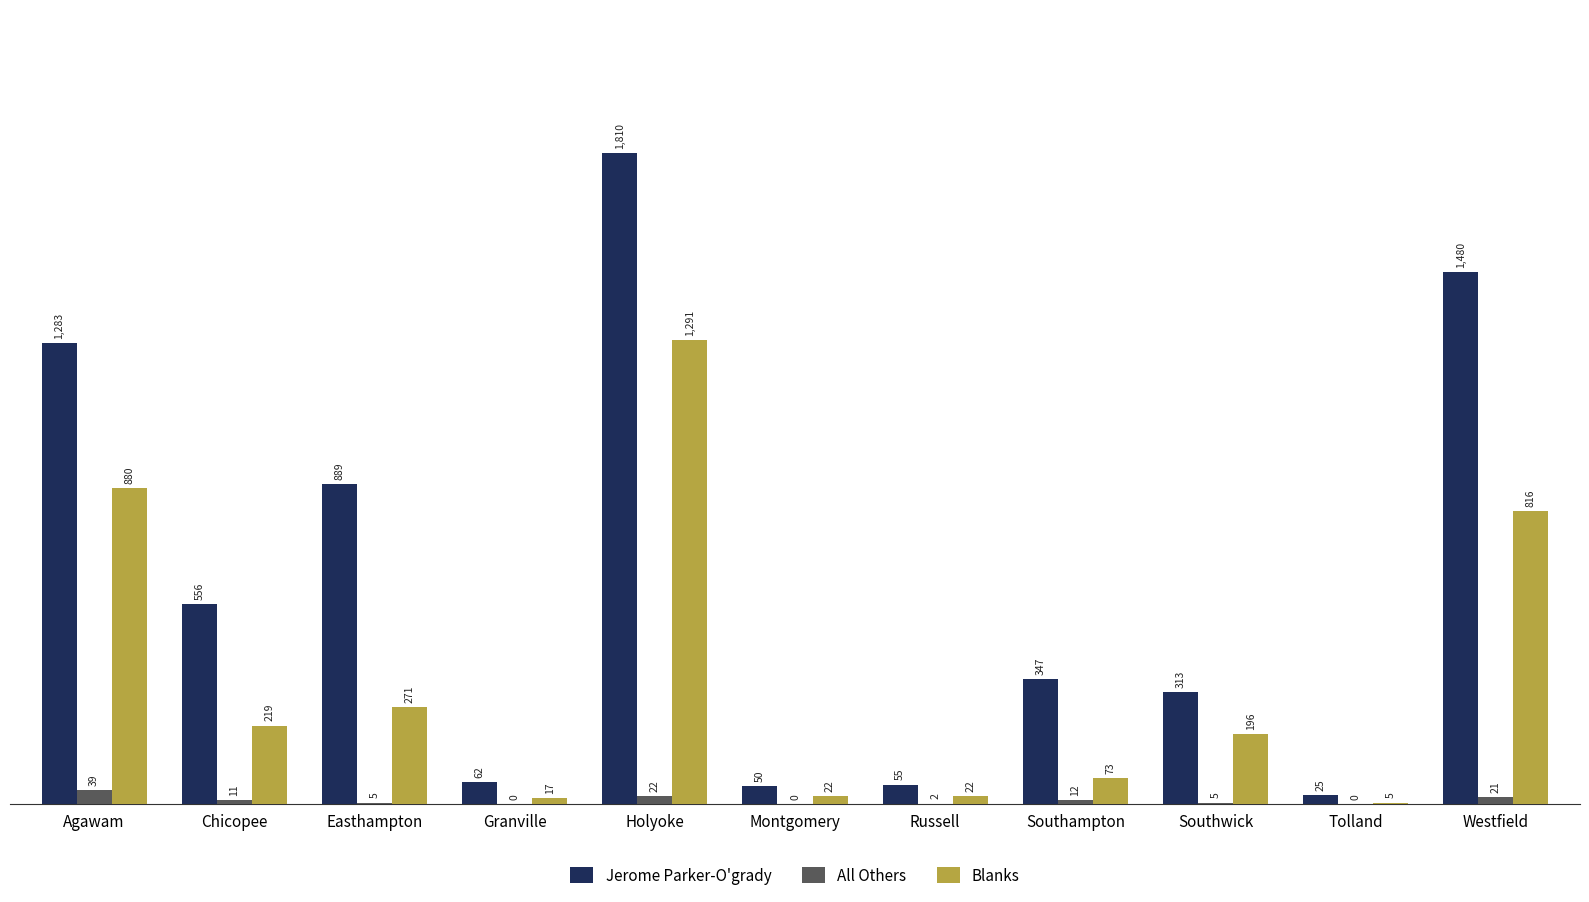

Which series has the largest range (max minus min)?

Jerome Parker-O'grady